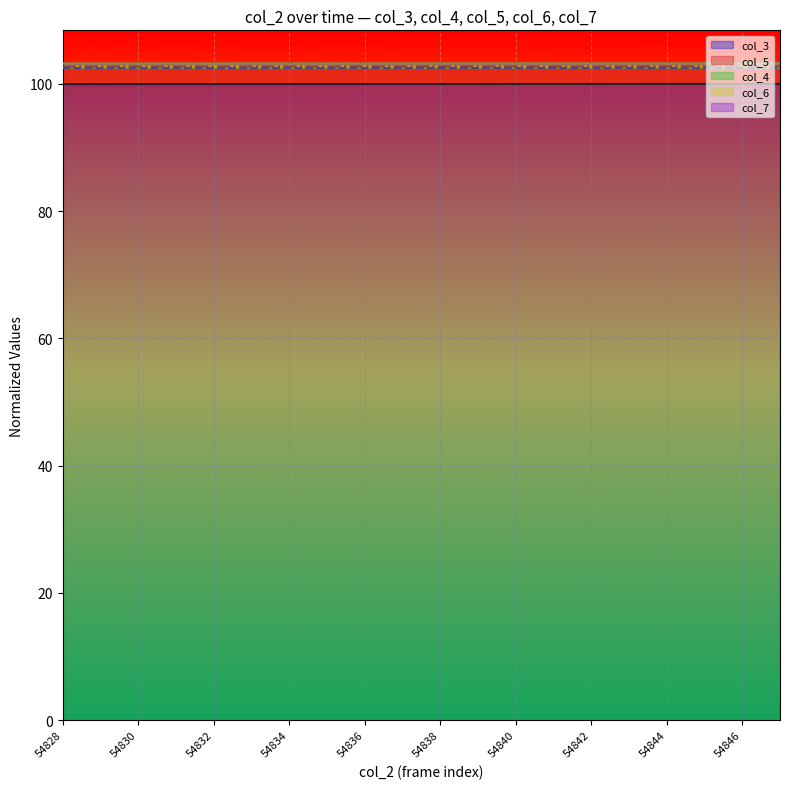

What is the value of the col_5 line point at the 10th from the left?

102.5